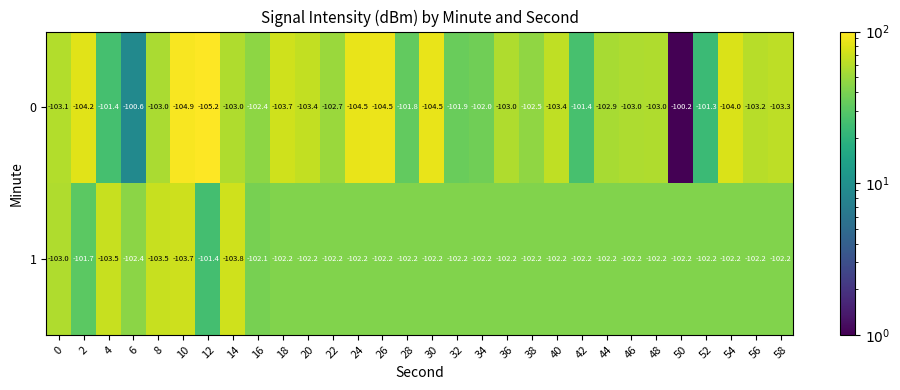

What is the lowest value of the 1 series?

-103.8